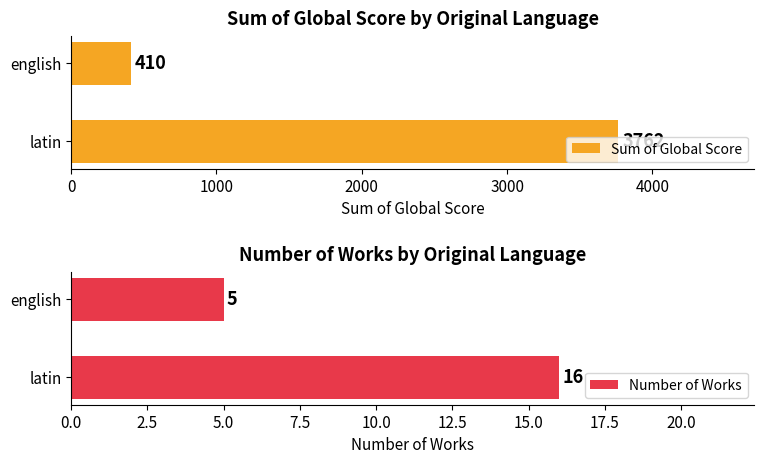

Which series has the largest total across all categories?

Sum of Global Score